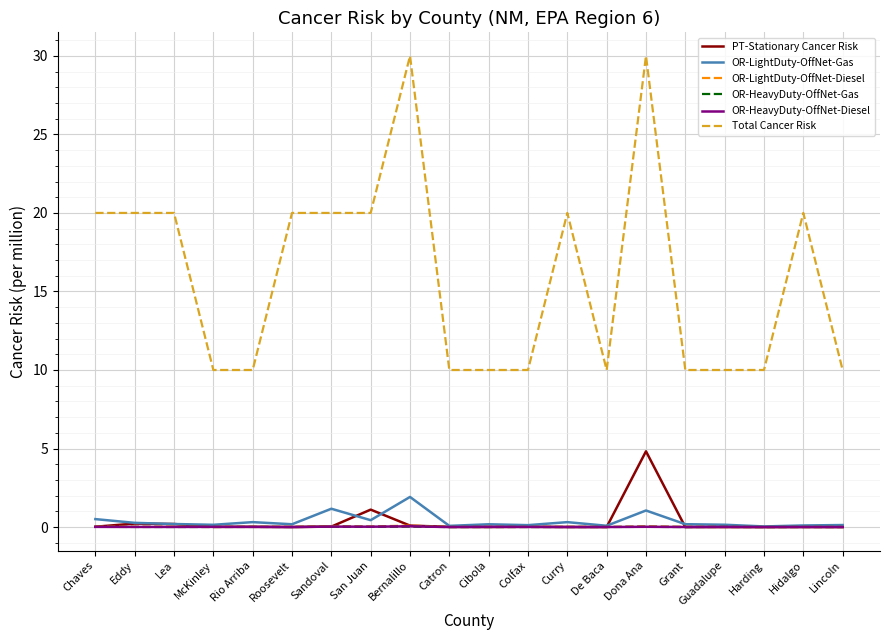

Which series has the largest range (max minus min)?

Total Cancer Risk